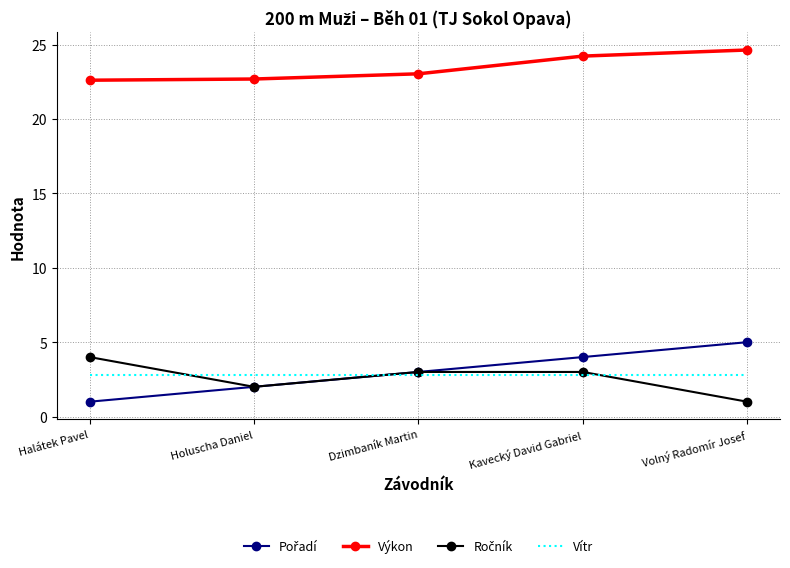

What is the spread (max minus min) of values at Kavecký David Gabriel?

21.4